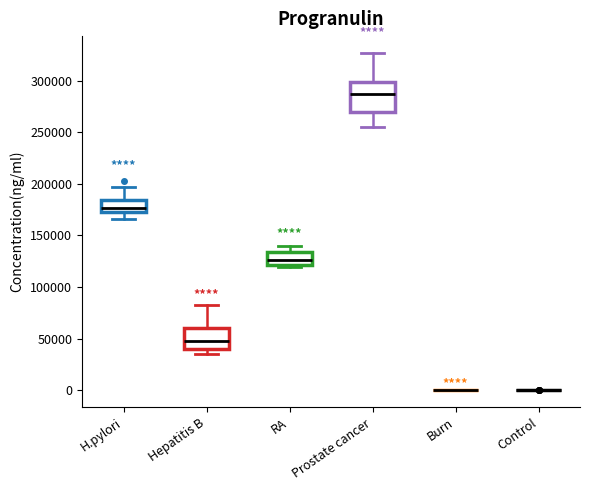

Which box is the tallest, from its lower edge to its upper edge?

Prostate cancer